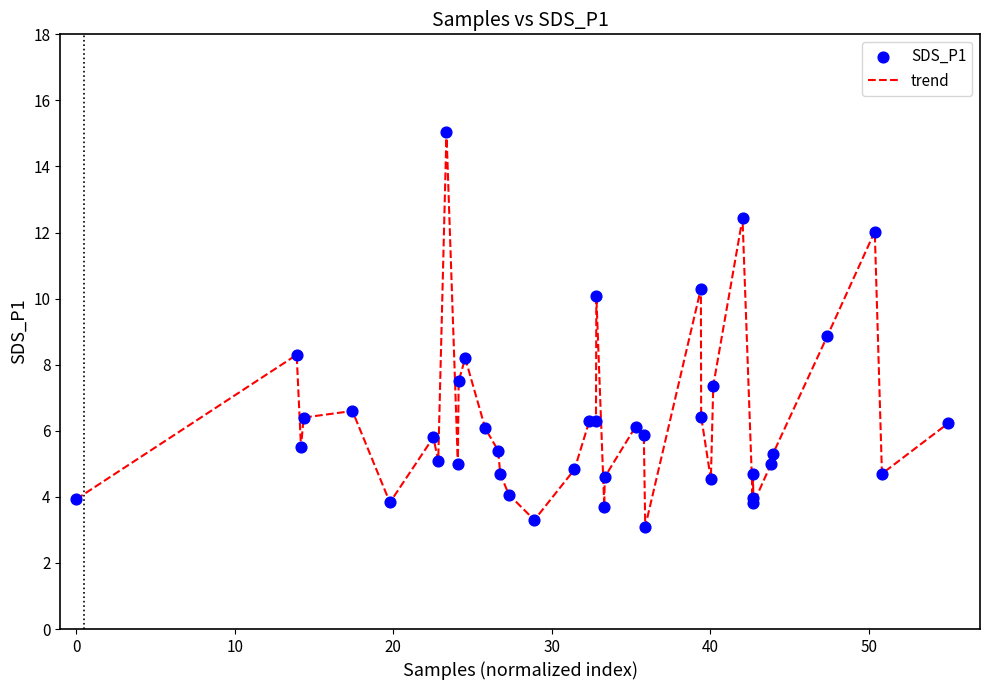

What is the smallest value displayed?

3.1